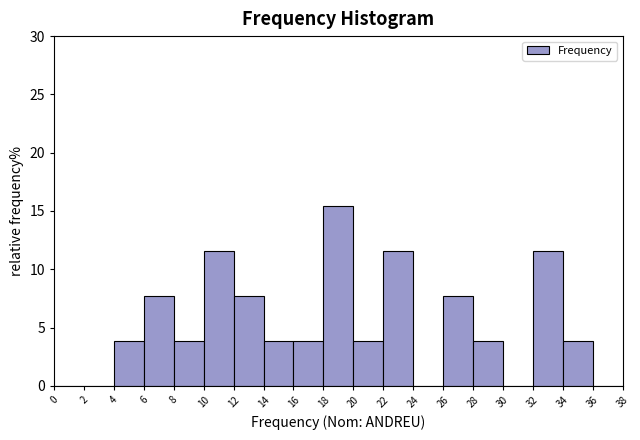

Reading left to right, list every bar in this chart as the range it spans on the x-axis followed by its height. The values are not printed on the chart, so give them approximately, as read against the axis.

0 to 2: 0
2 to 4: 0
4 to 6: 4.0
6 to 8: 7.5
8 to 10: 4.0
10 to 12: 11.5
12 to 14: 7.5
14 to 16: 4.0
16 to 18: 4.0
18 to 20: 15.5
20 to 22: 4.0
22 to 24: 11.5
24 to 26: 0
26 to 28: 7.5
28 to 30: 4.0
30 to 32: 0
32 to 34: 11.5
34 to 36: 4.0
36 to 38: 0